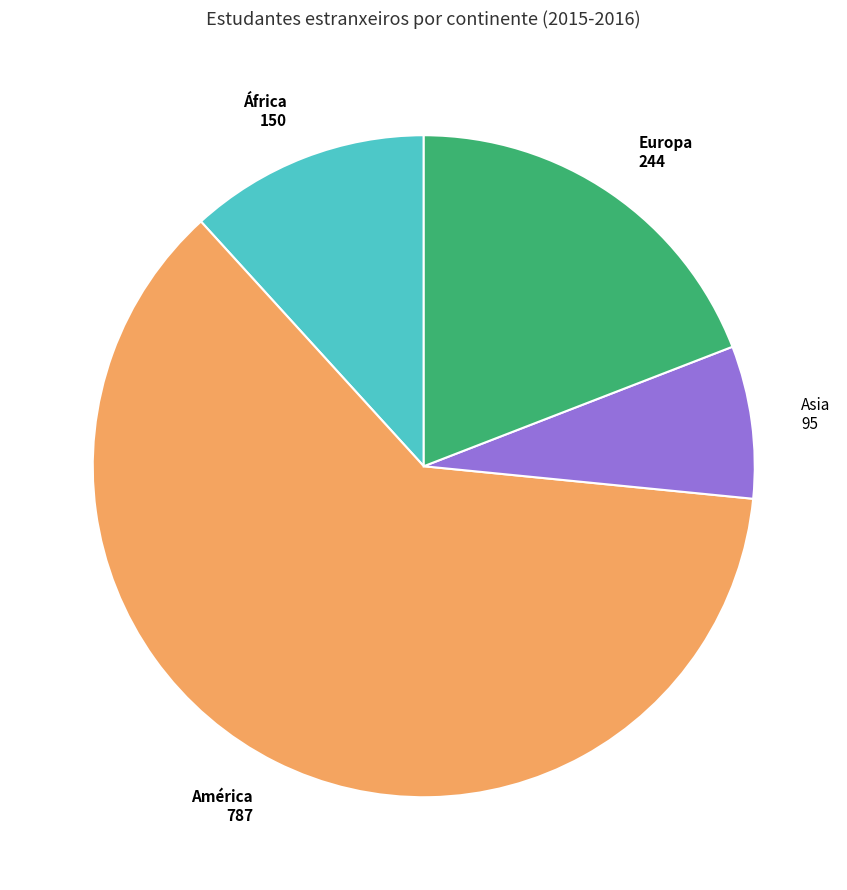

Is there any slice that represents more than half of the pie?

Yes